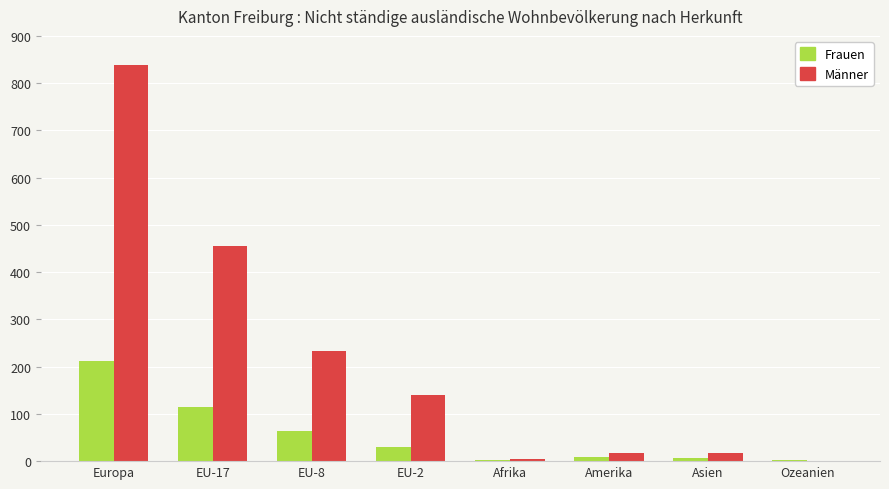

Which series changed the most between Europa and EU-8?

Männer